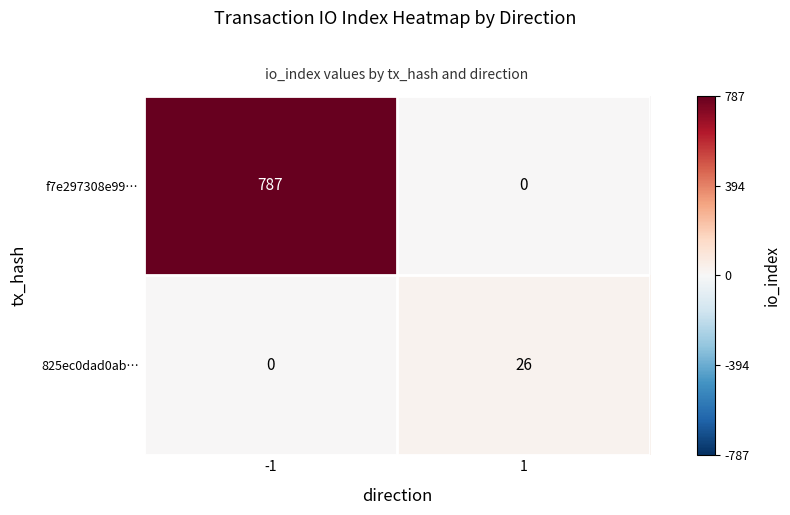

Is it true that f7e297308e99… equals 787 at -1?

True